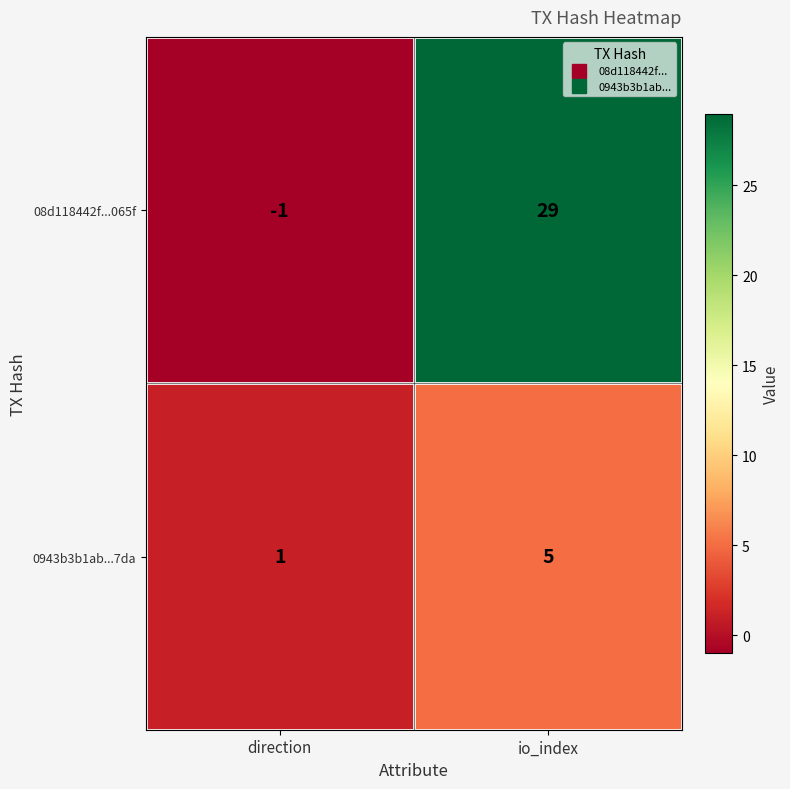

Reading right to left, transcribe all the data shown in this chart.

08d118442f...065f: io_index=29	direction=-1
0943b3b1ab...7da: io_index=5	direction=1